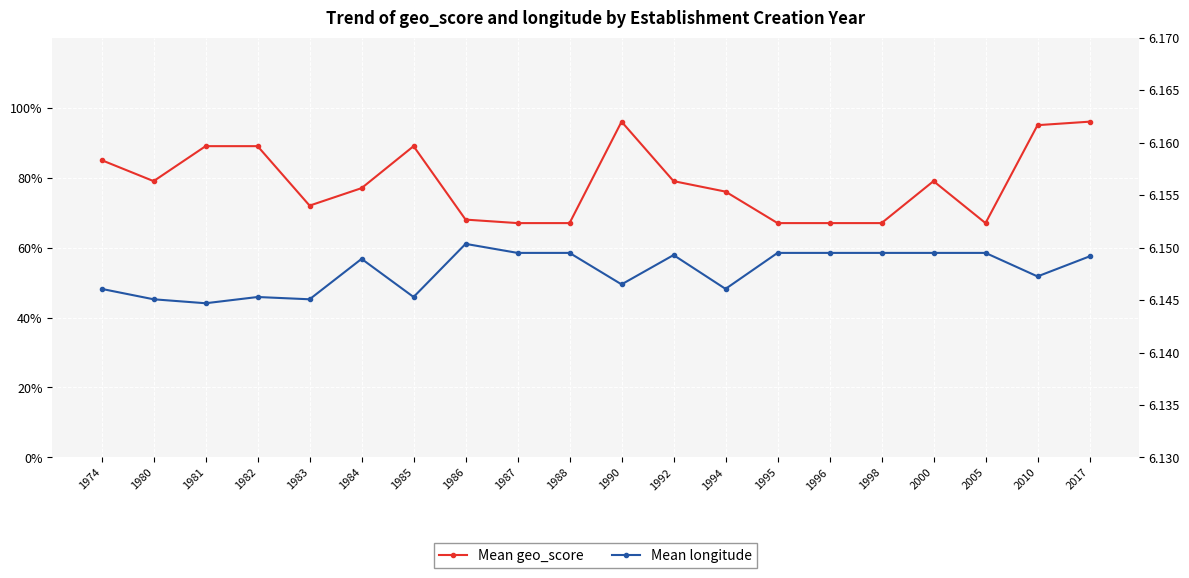

Is the value of Mean longitude at 1987 greater than the value of Mean geo_score at 1984?

Yes